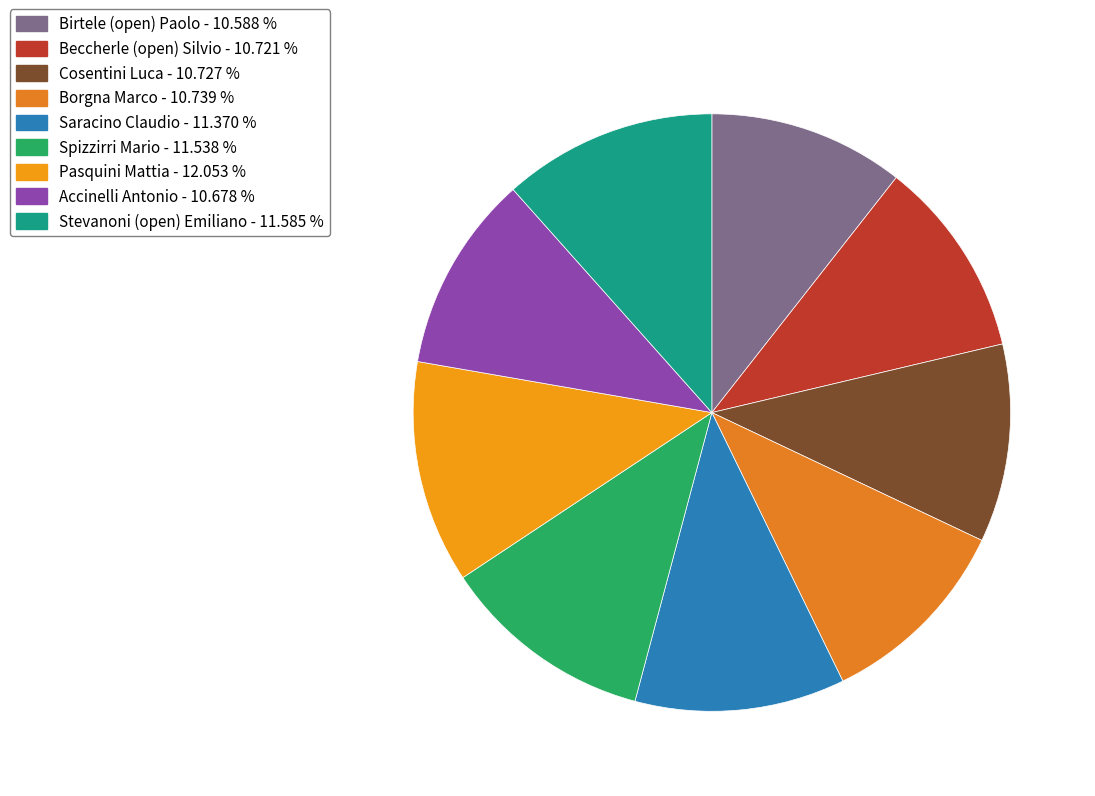

To the nearest percent, what percentage of the pie is Beccherle (open) Silvio?

11%